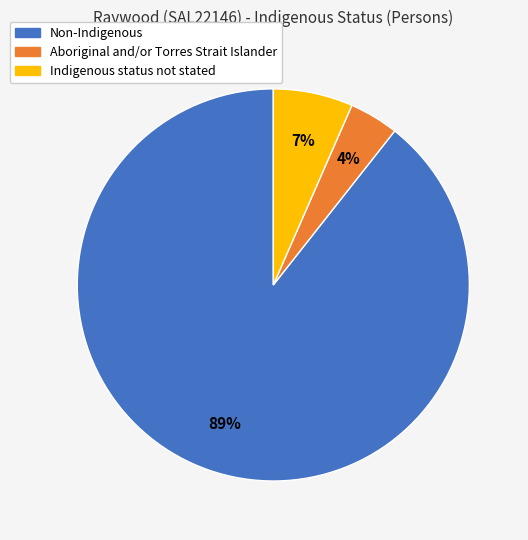

What is the smallest slice in the pie chart?

Aboriginal and/or Torres Strait Islander